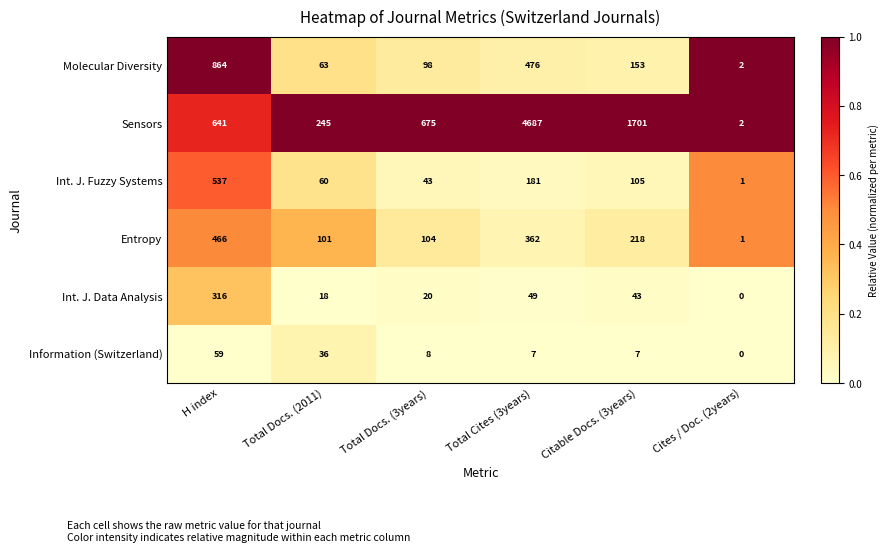

What is the spread (max minus min) of values at Total Docs. (2011)?

227